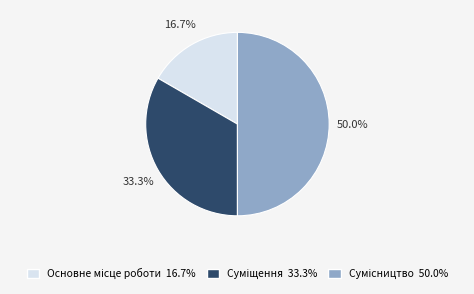

How many slices are in this pie chart?

3